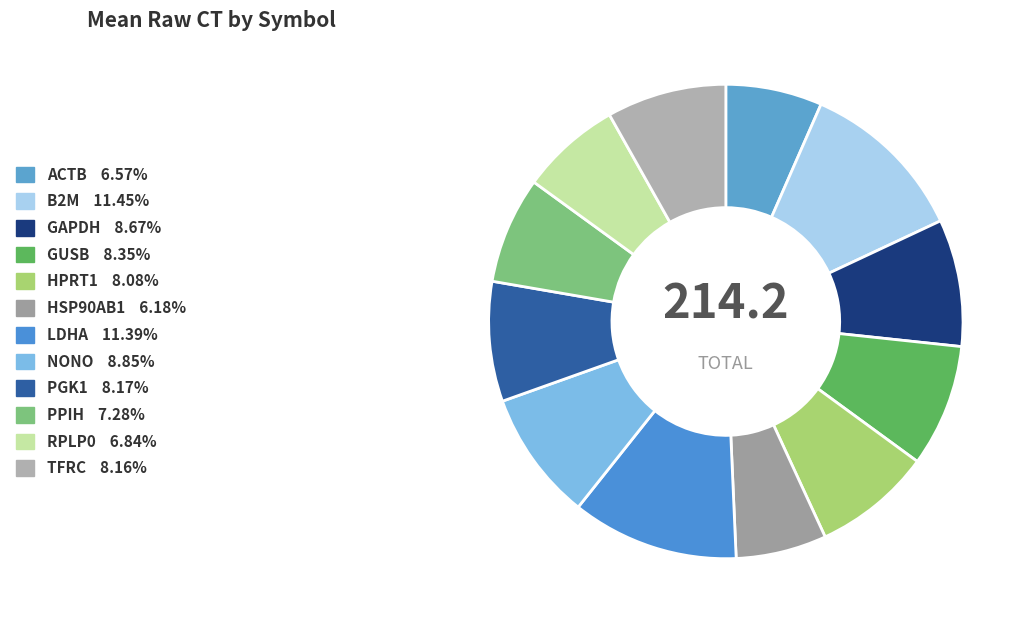

To the nearest percent, what portion does HPRT1 represent?

8%